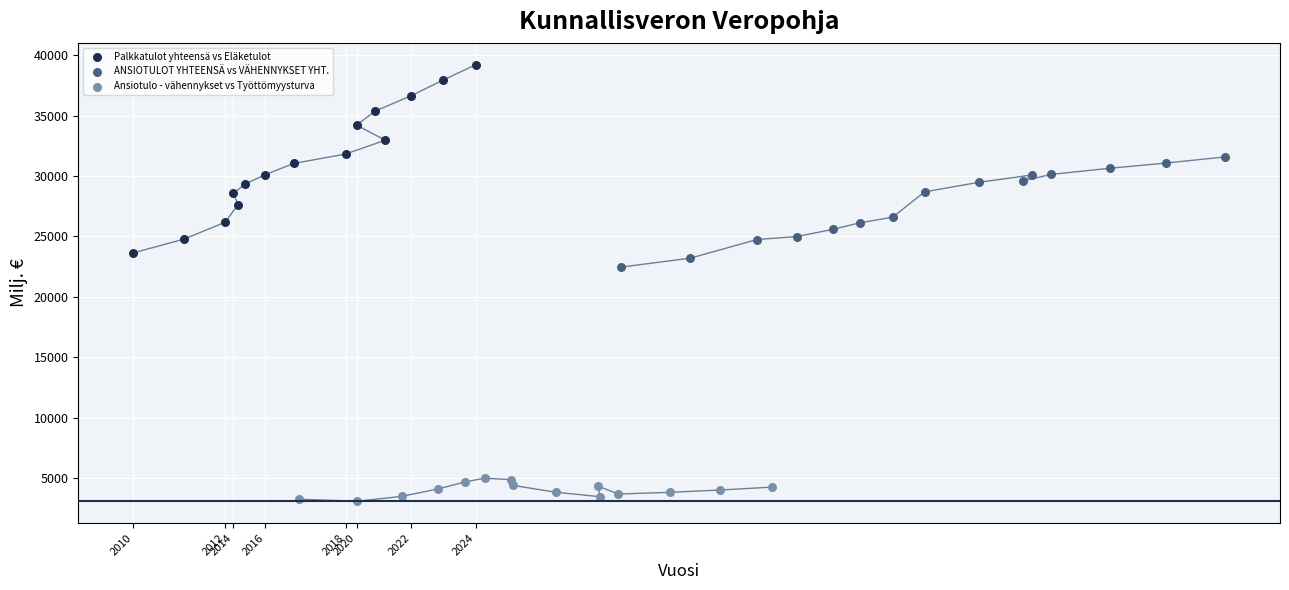

Which series reaches the maximum Y coordinate?

Palkkatulot yhteensä vs Eläketulot